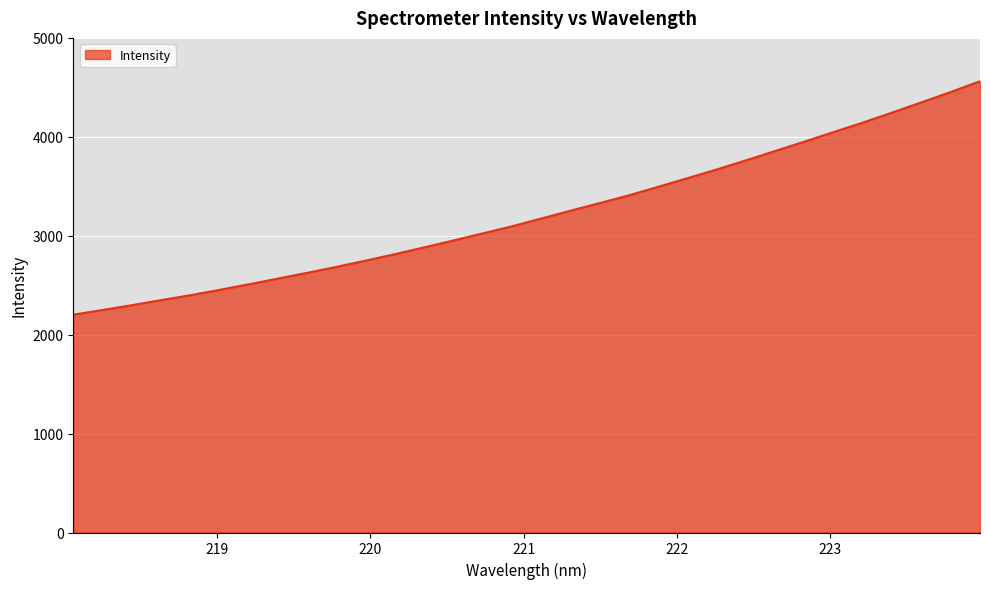

What is the difference between the maximum and minimum values?

2359.3